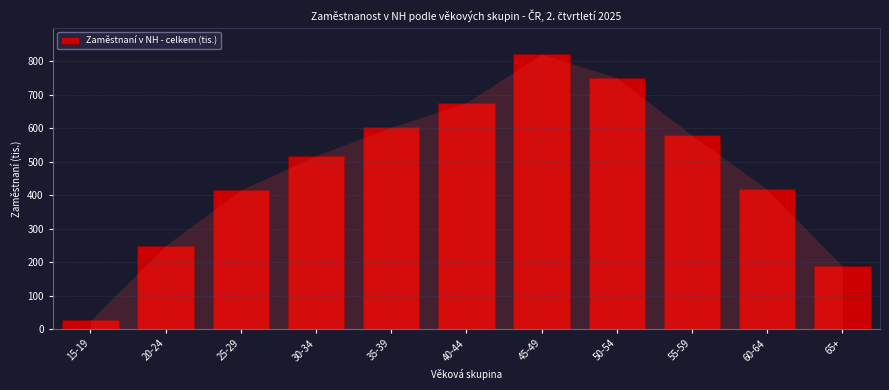

The value at 30-34 is 517.9. True or false?

True